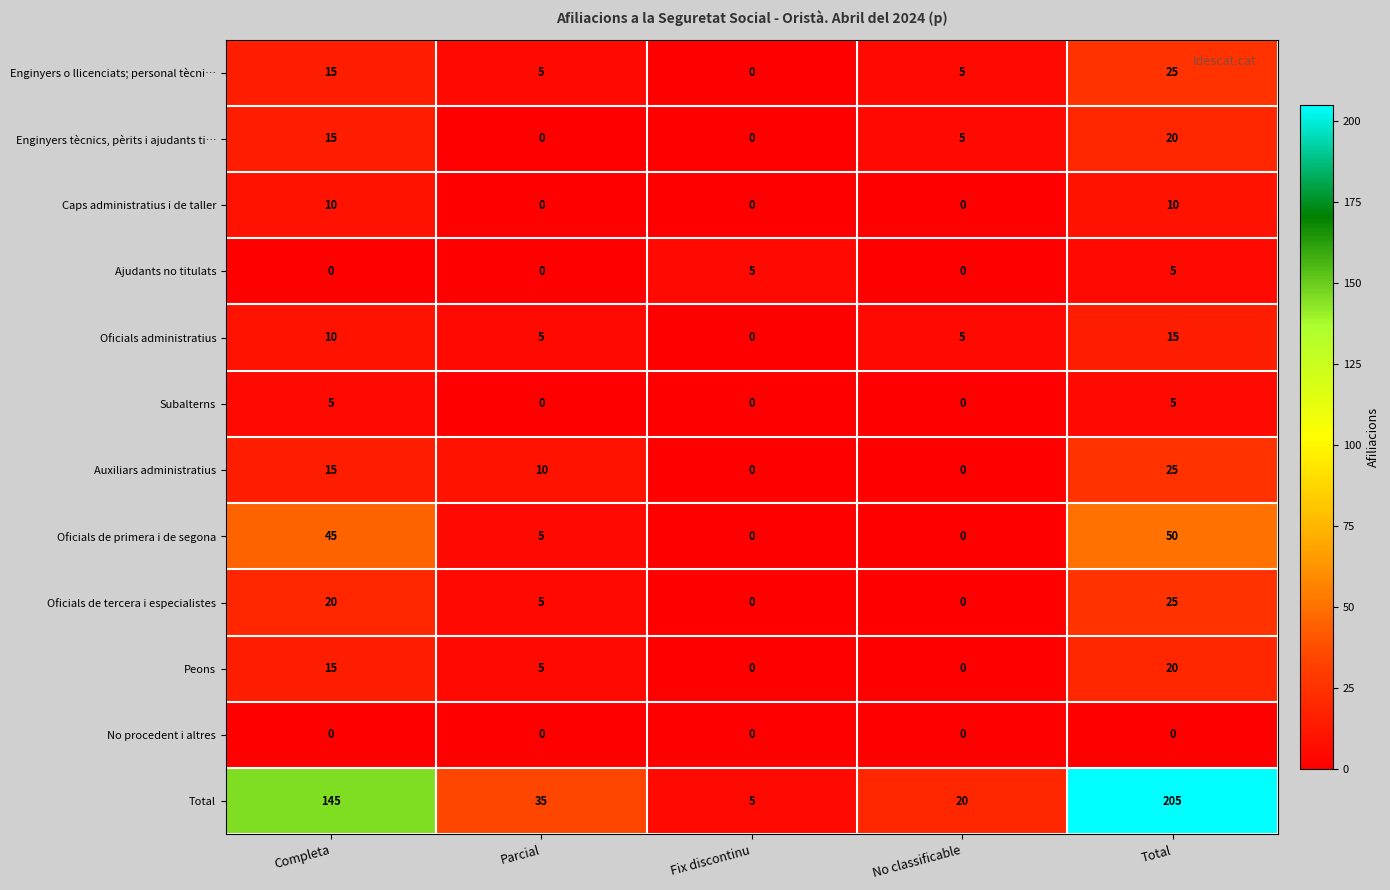

The value of No procedent i altres at Completa is 0. True or false?

True